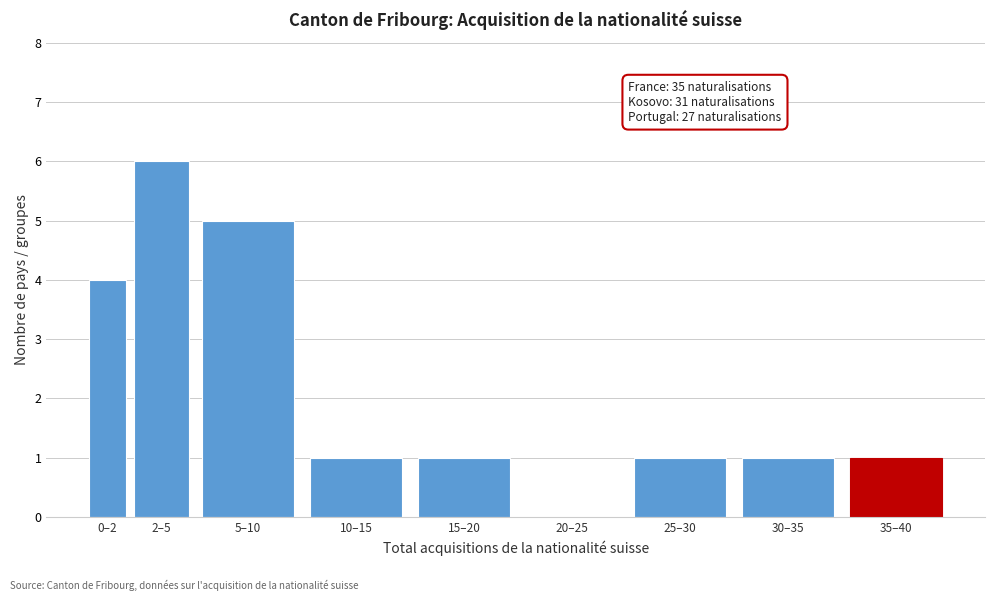

Reading left to right, list all the values displayed in this chart.

0–2=4	2–5=6	5–10=5	10–15=1	15–20=1	20–25=0	25–30=1	30–35=1	35–40=1